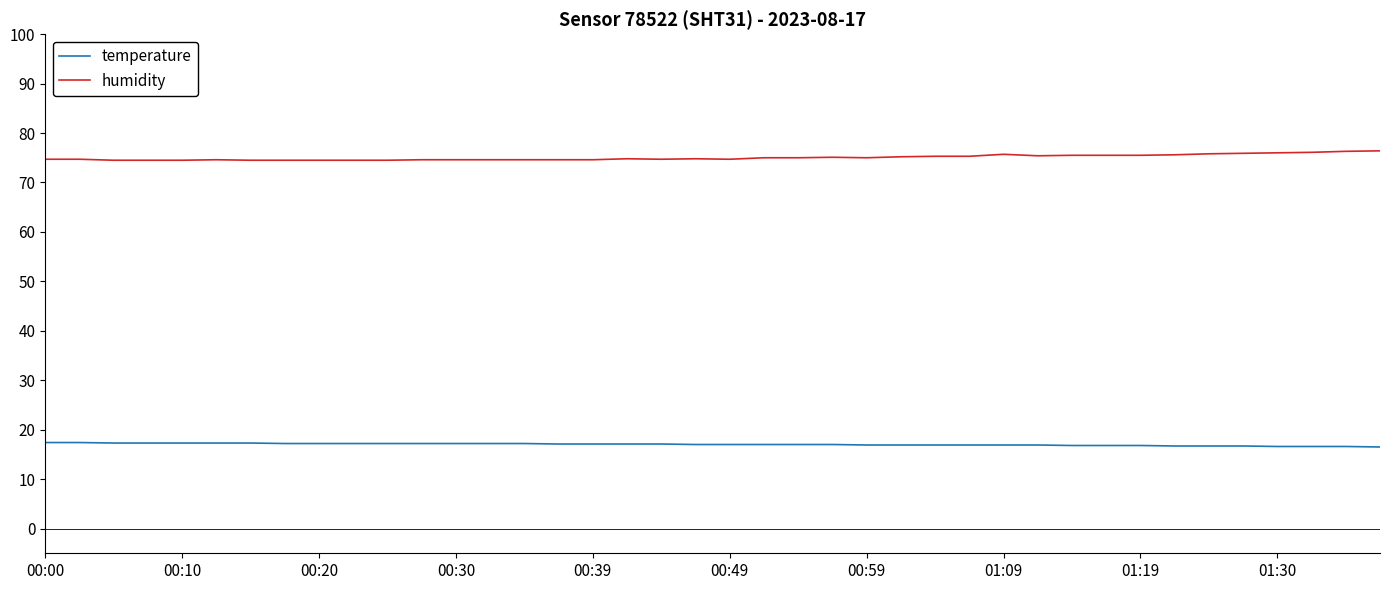

Rank the series by their maximum value, from lowest to highest.

temperature, humidity